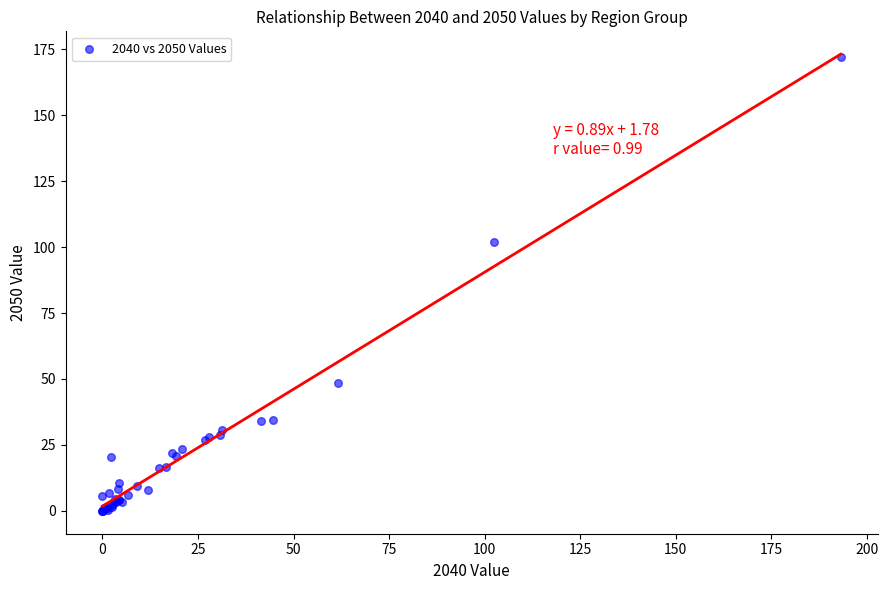

What Y value in the scatter plot is closest to 86?

101.8